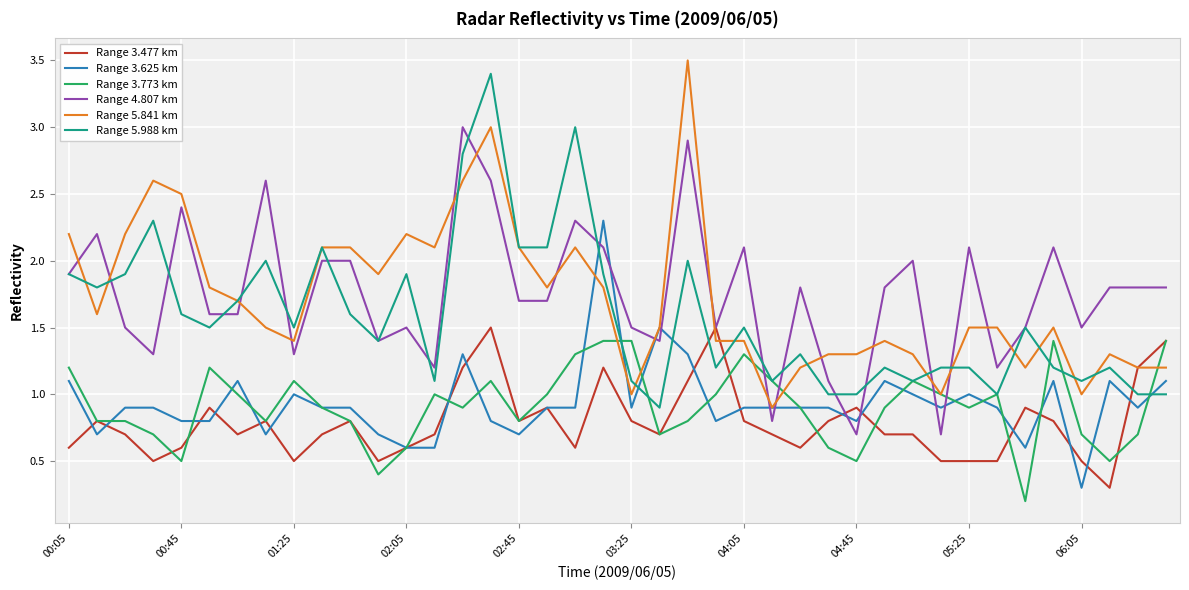

What is the maximum value for Range 5.988 km?

3.4